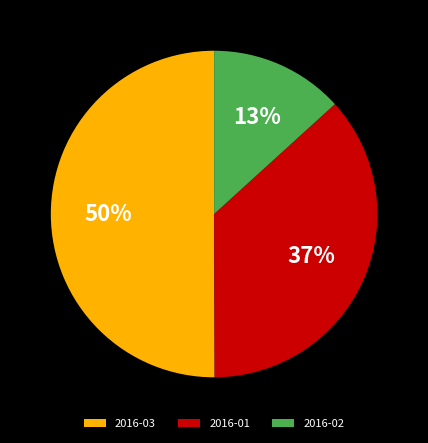

To the nearest percent, what is the difference between the largest and smallest slice percentages?

37%